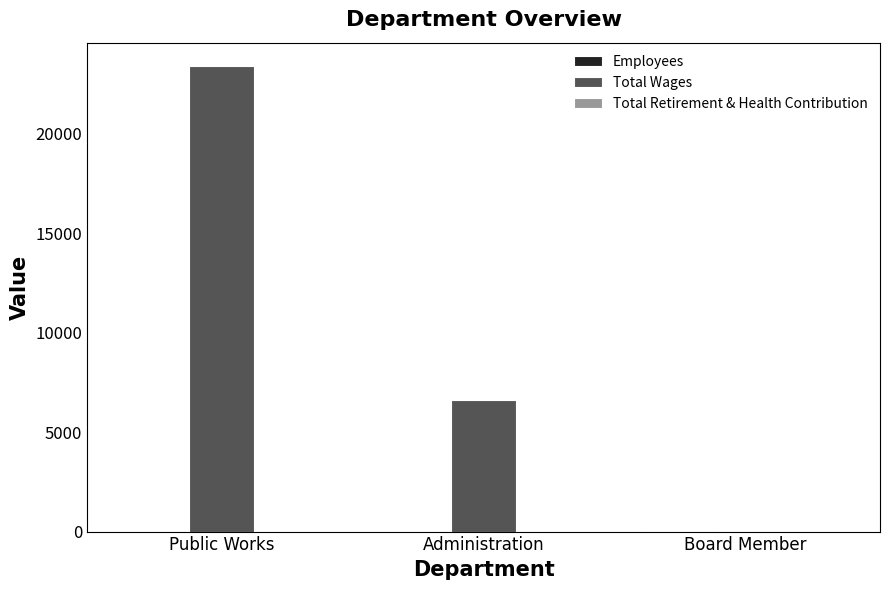

Is it true that Total Wages equals 23400 at Public Works?

True